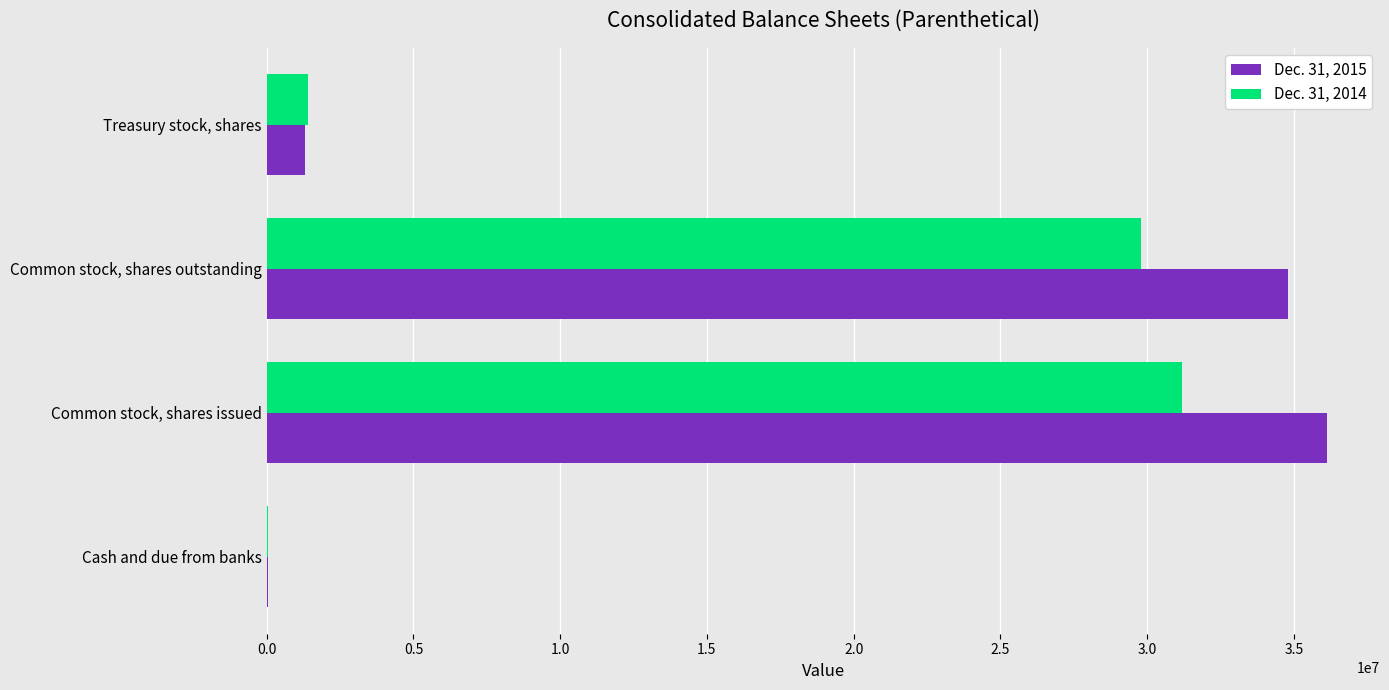

At which label does Dec. 31, 2015 reach its peak?

Common stock, shares issued